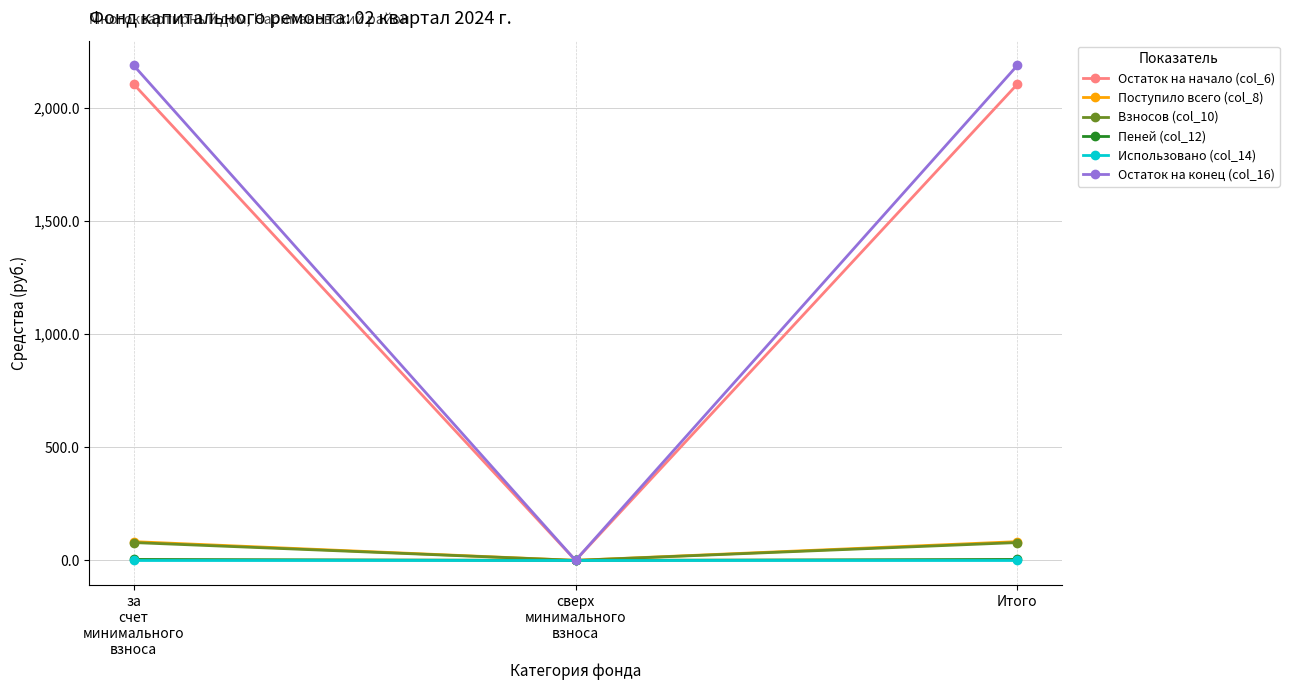

Which series has the largest range (max minus min)?

Остаток на конец (col_16)